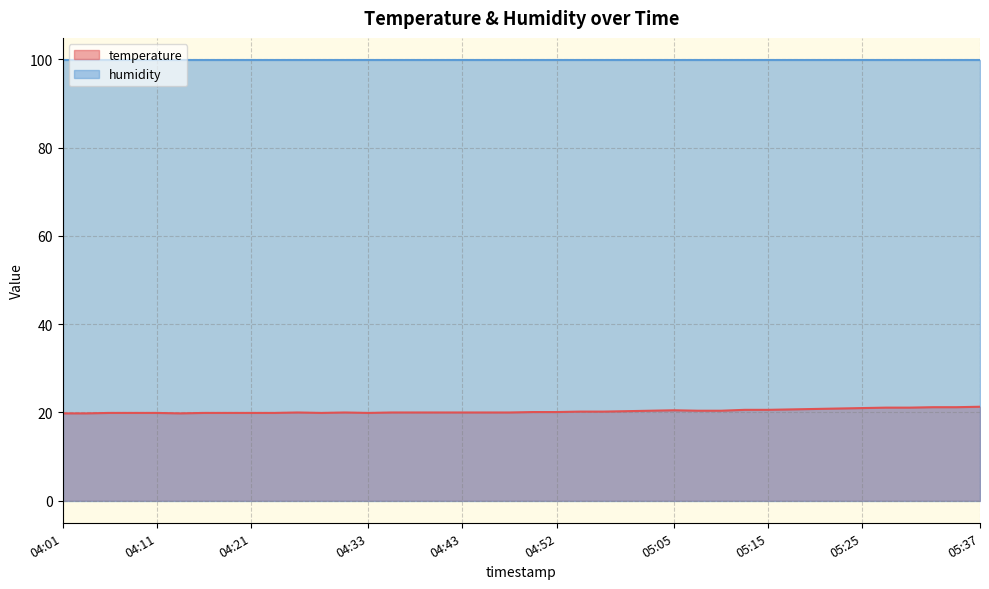

List the labels in order of value, largest first.

05:37, 05:32, 05:35, 05:27, 05:30, 05:25, 05:22, 05:20, 05:17, 05:12, 05:15, 05:05, 05:02, 05:07, 05:10, 05:00, 04:55, 04:57, 04:50, 04:52, 04:25, 04:30, 04:35, 04:38, 04:40, 04:43, 04:45, 04:48, 04:06, 04:08, 04:11, 04:16, 04:18, 04:21, 04:23, 04:28, 04:33, 04:01, 04:03, 04:13